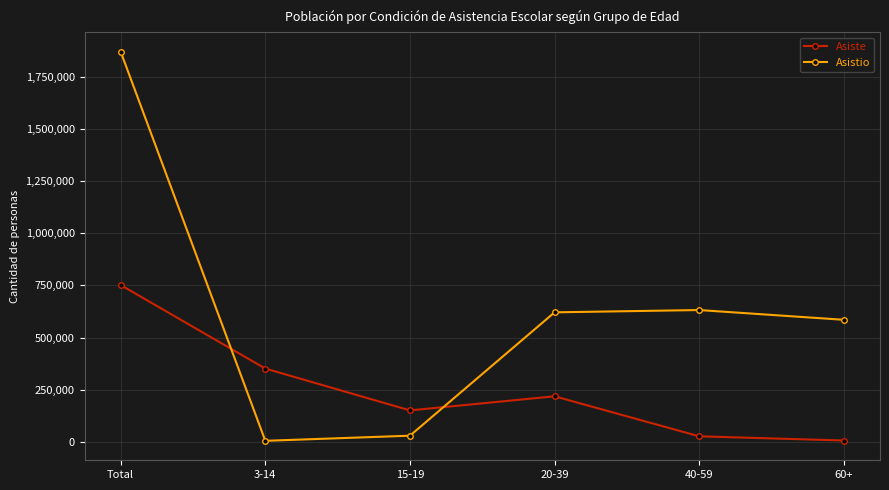

Count the number of categories in the chart.

6